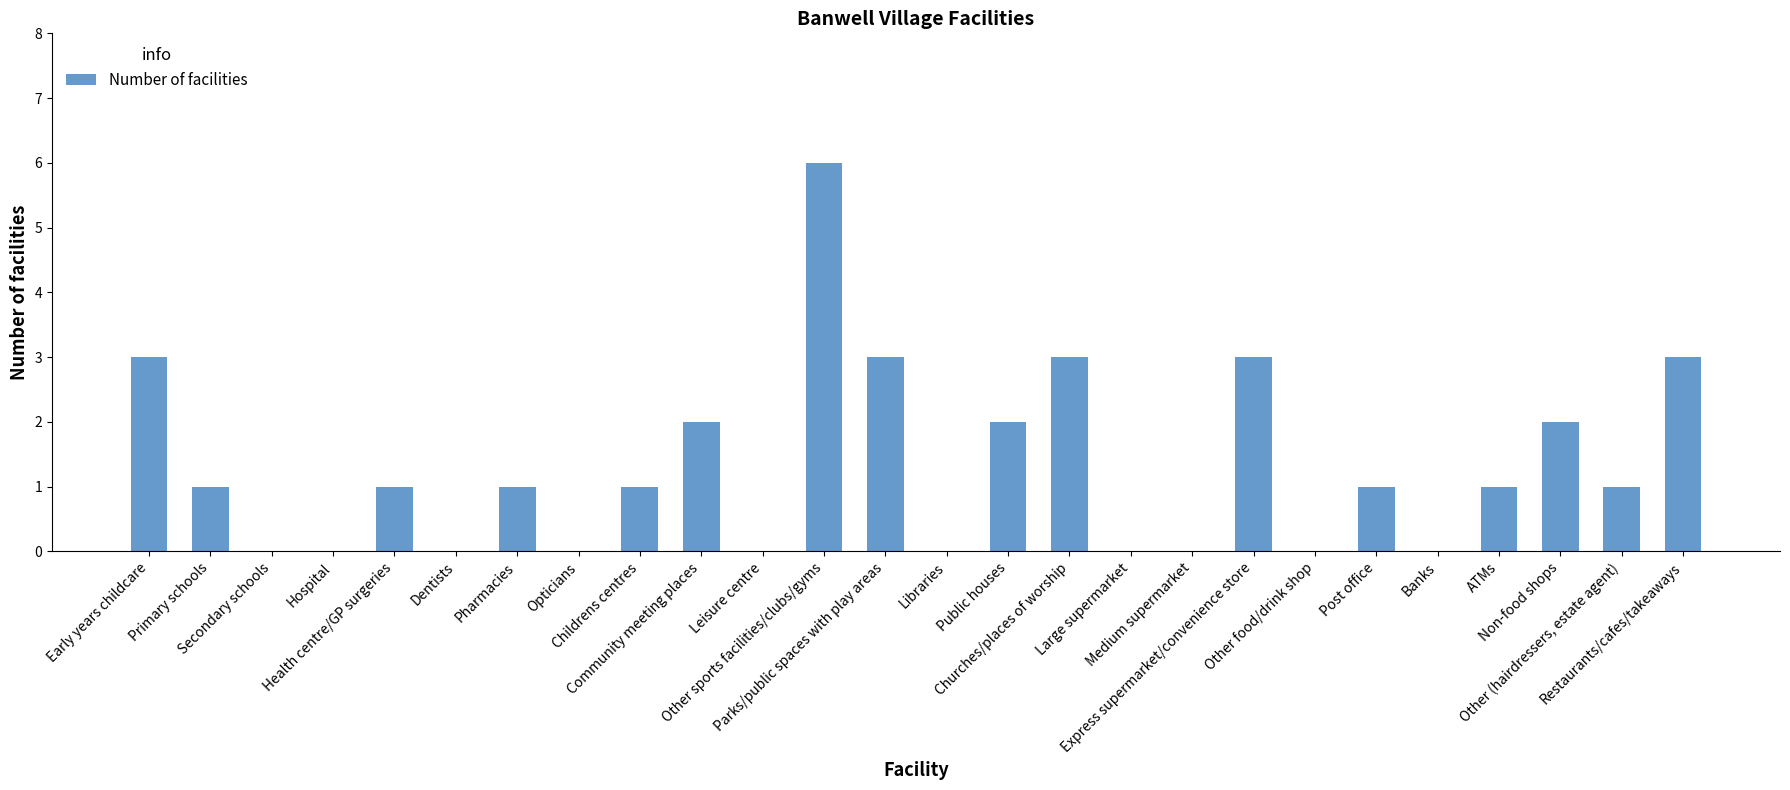

What is the average value?

1